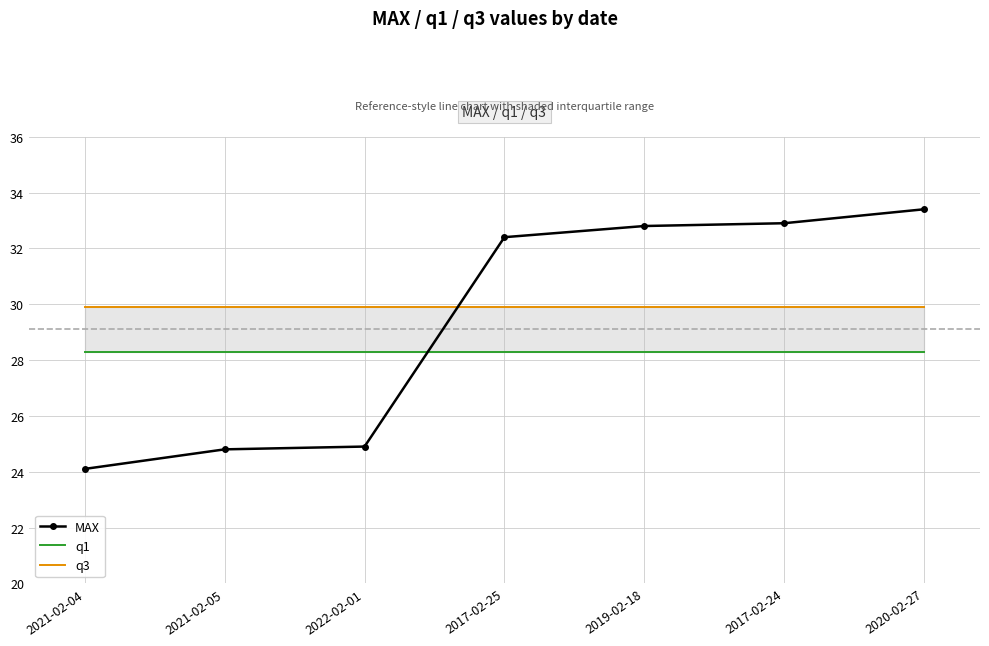

What is the spread (max minus min) of values at 2022-02-01?

5.0